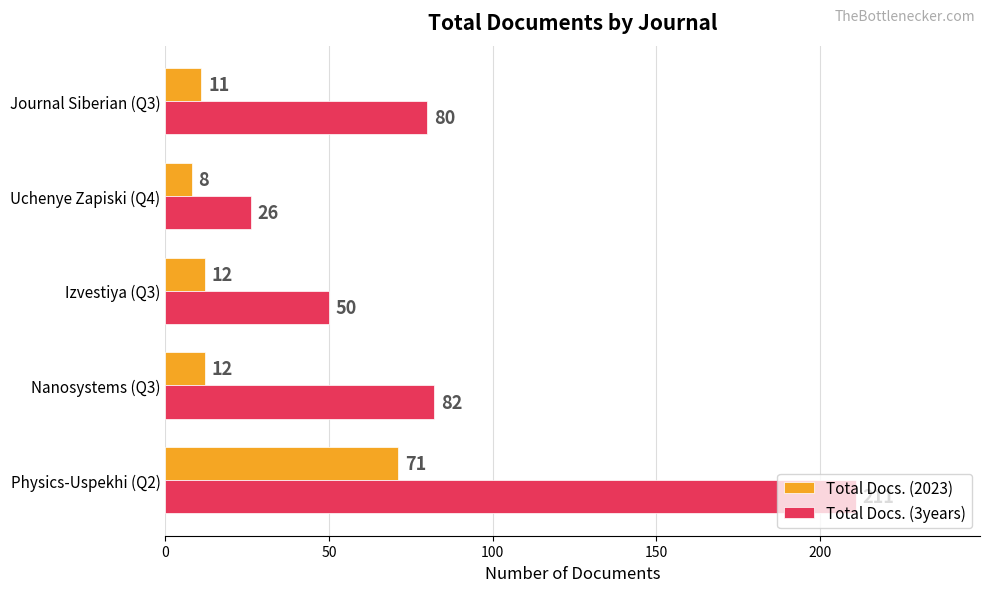

What is the sum of all Total Docs. (2023) values?

114